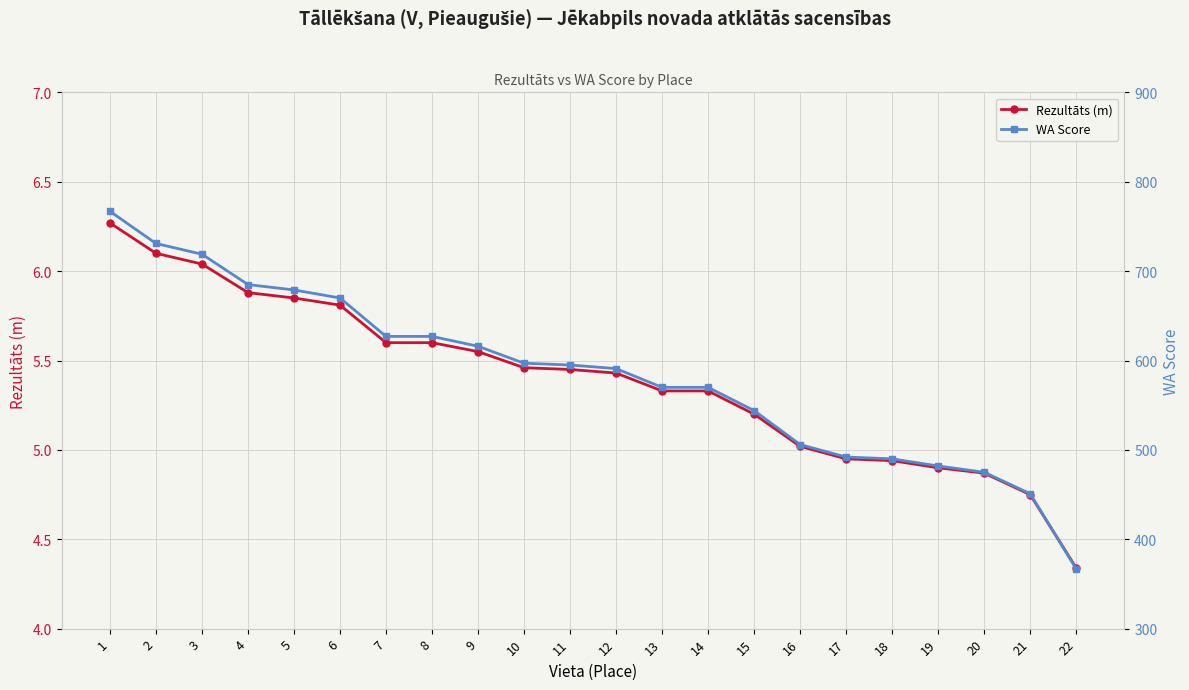

How many categories are shown in the chart?

22